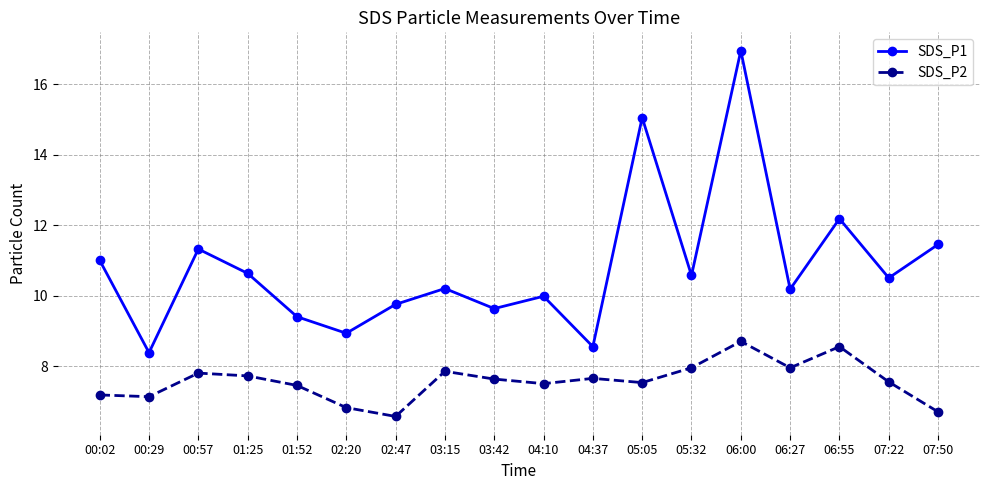

How many lines are shown in the chart?

2